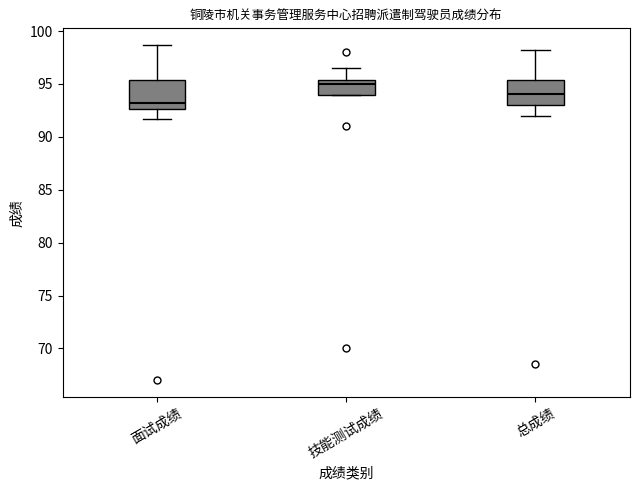

Where is the lower edge of the box for 总成绩 on the y-axis? The values are not printed on the chart, so give them approximately, as read against the axis.

93.0